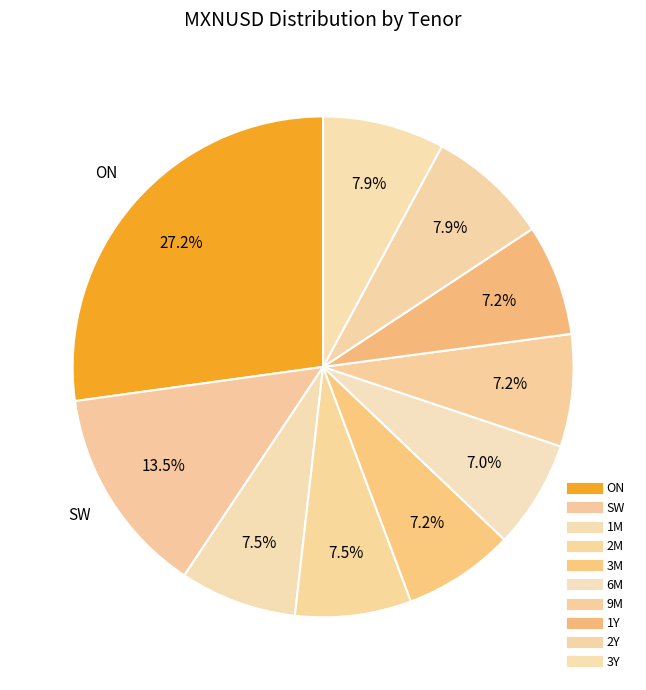

The 2Y slice represents 13% of the pie. True or false?

False